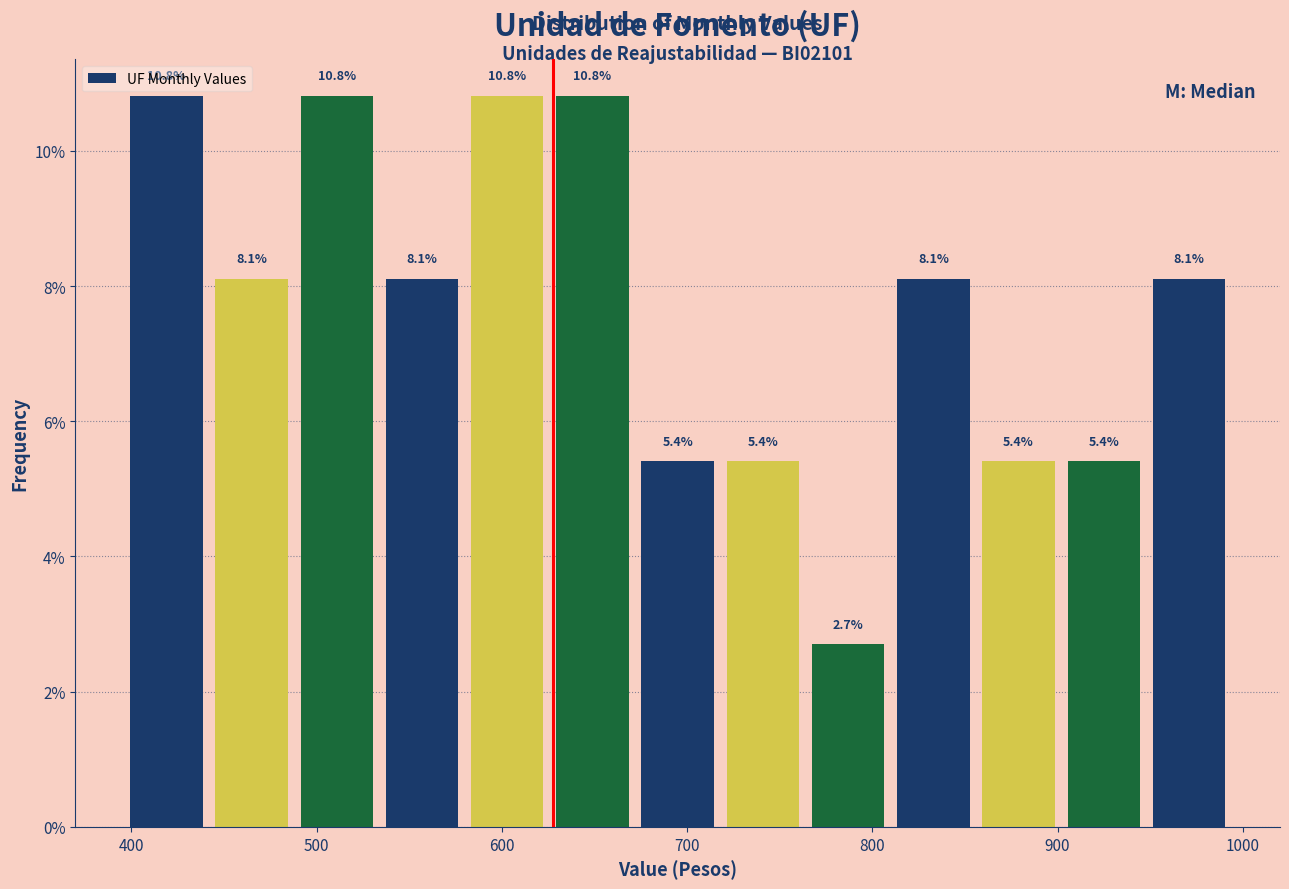

Reading left to right, transcribe this chart: for each bar, give the range it covers on the x-axis and its height. The bar edges are not printed on the chart, so give them approximately, as read against the axis.

400 to 440: 10.8
440 to 490: 8.1
490 to 530: 10.8
530 to 580: 8.1
580 to 630: 10.8
630 to 670: 10.8
670 to 720: 5.4
720 to 760: 5.4
760 to 810: 2.7
810 to 860: 8.1
860 to 900: 5.4
900 to 950: 5.4
950 to 990: 8.1